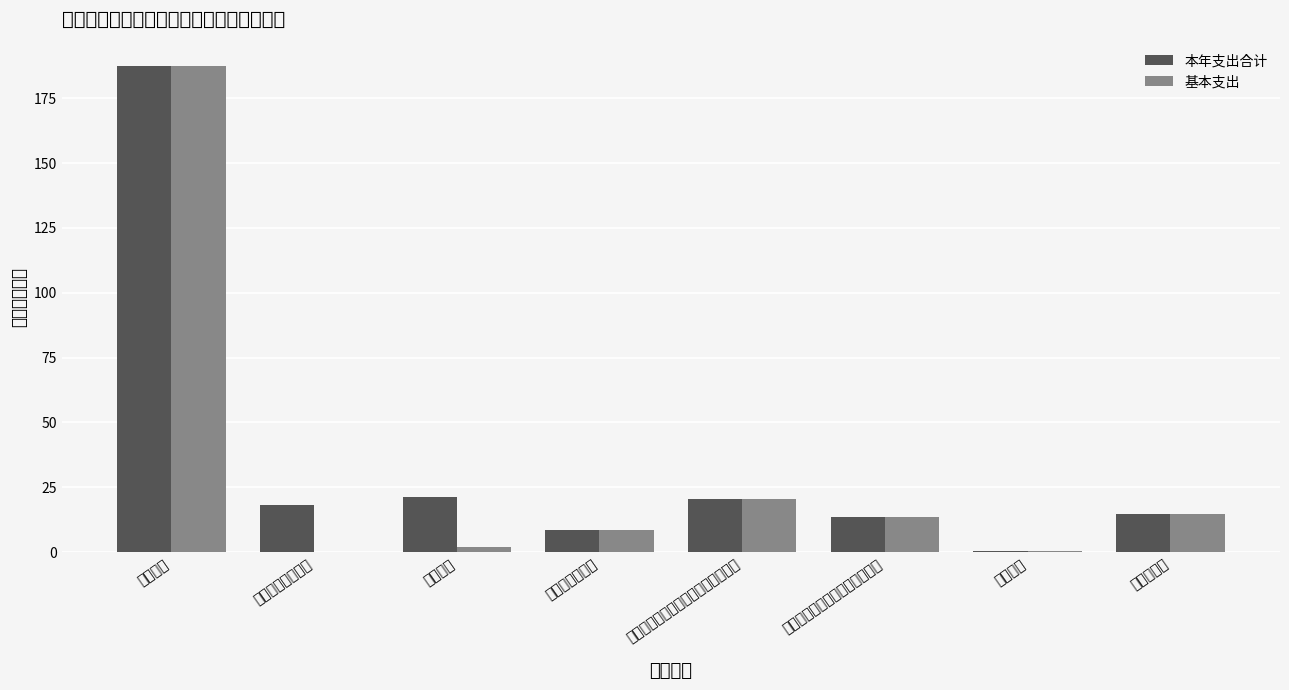

How many positive values does the 基本支出 series have?

7